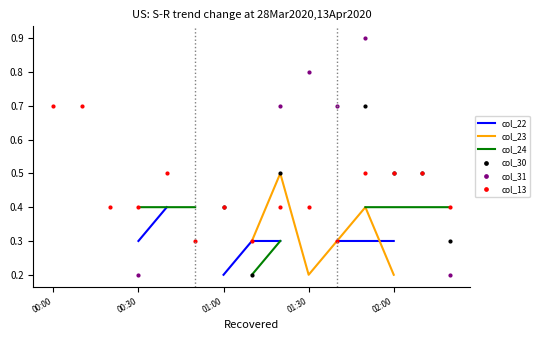

What are all the series names shown in the legend?

col_22, col_23, col_24, col_30, col_31, col_13